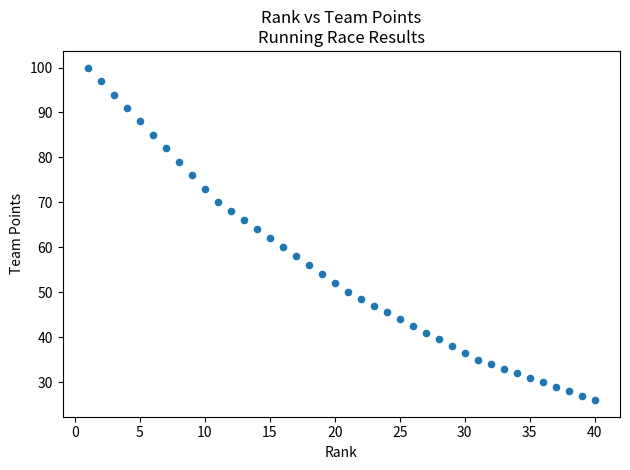

What is the range of Y values (max minus min)?

74.0